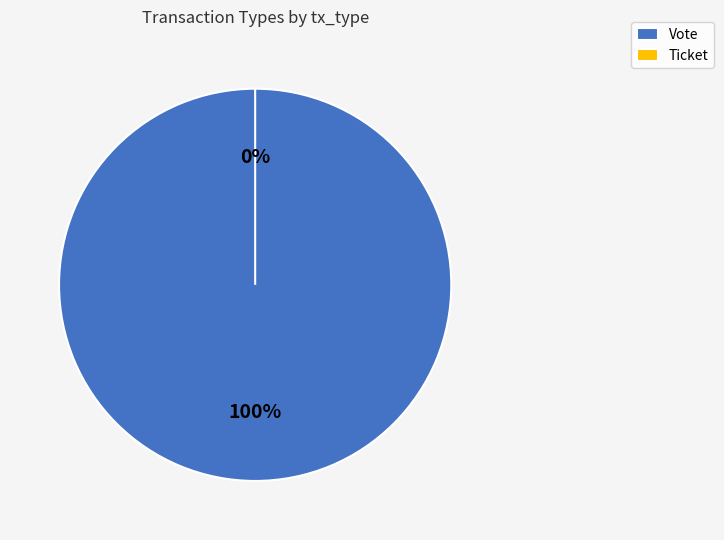

Rank the categories by value from highest to lowest.

Vote, Ticket